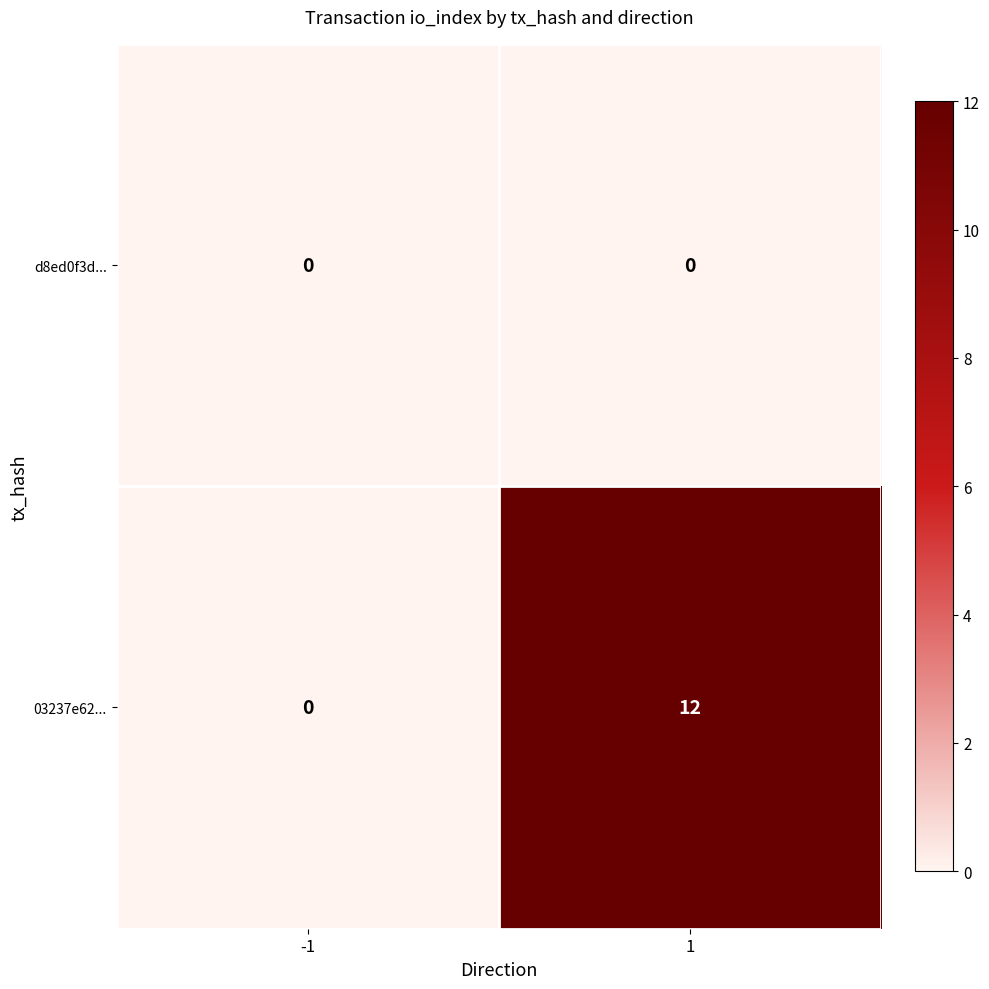

Which series has the largest total across all categories?

03237e62...